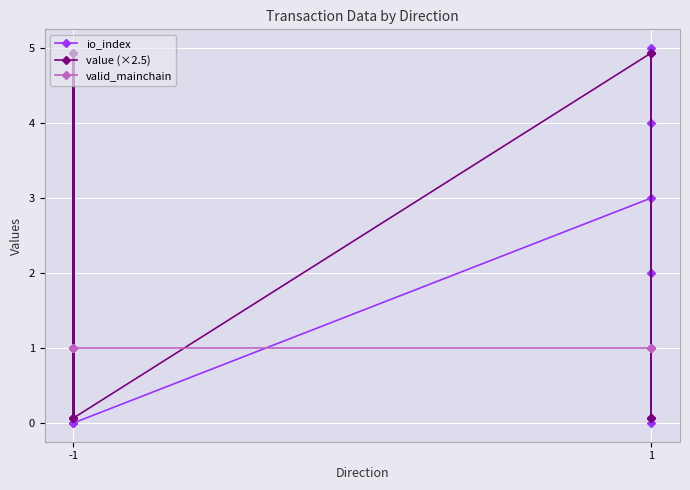

Is it true that value (×2.5) equals 0.0 at 1?

False